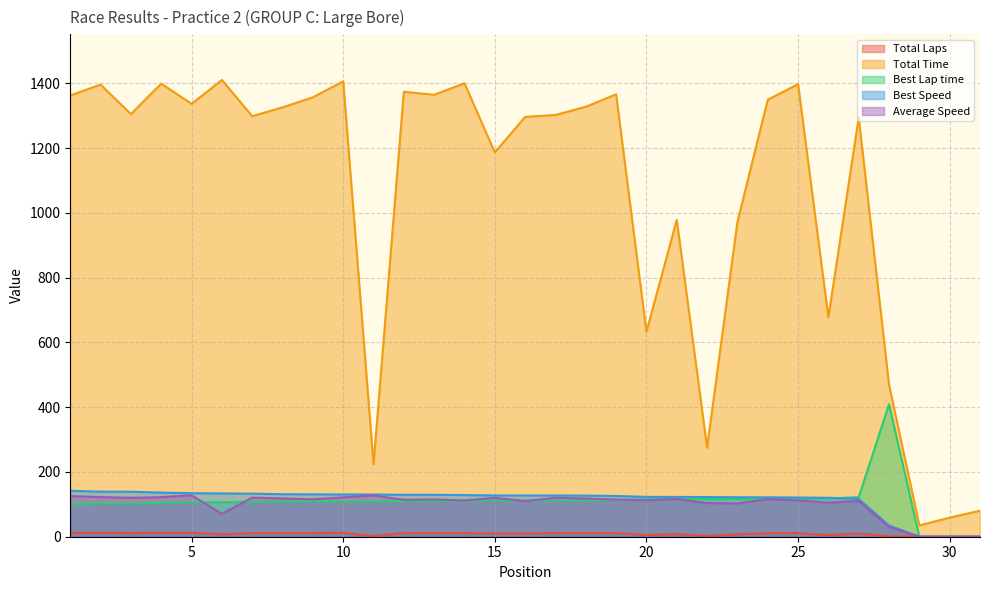

What are all the series names shown in the legend?

Total Laps, Total Time, Best Lap time, Best Speed, Average Speed